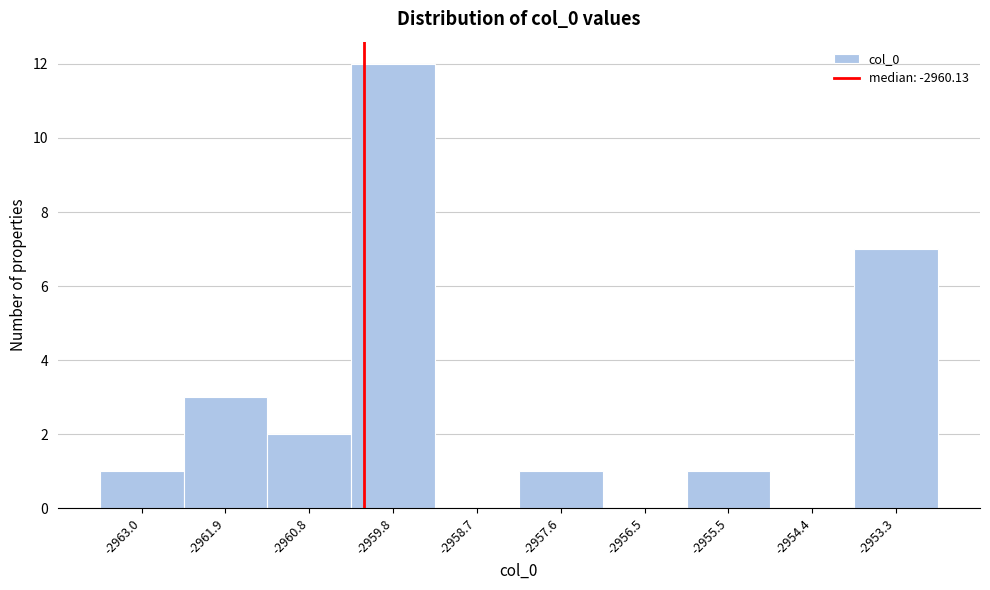

Reading left to right, list every bar in this chart as the range it spans on the x-axis followed by its height. Neither the bar edges nor the heights are printed on the chart, so give them approximately, as read against the axes.

-2963.6 to -2962.4: 1
-2962.4 to -2961.4: 3
-2961.4 to -2960.2: 2
-2960.2 to -2959.2: 12
-2959.2 to -2958.2: 0
-2958.2 to -2957.0: 1
-2957.0 to -2956.0: 0
-2956.0 to -2955.0: 1
-2955.0 to -2953.8: 0
-2953.8 to -2952.8: 7